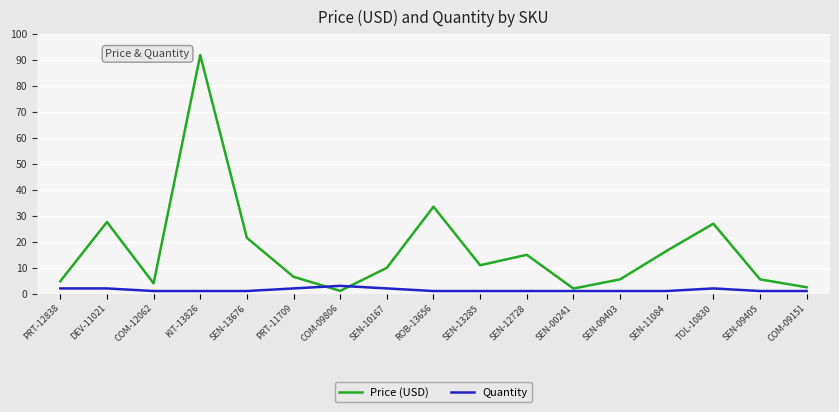

Which series has the largest total across all categories?

Price (USD)